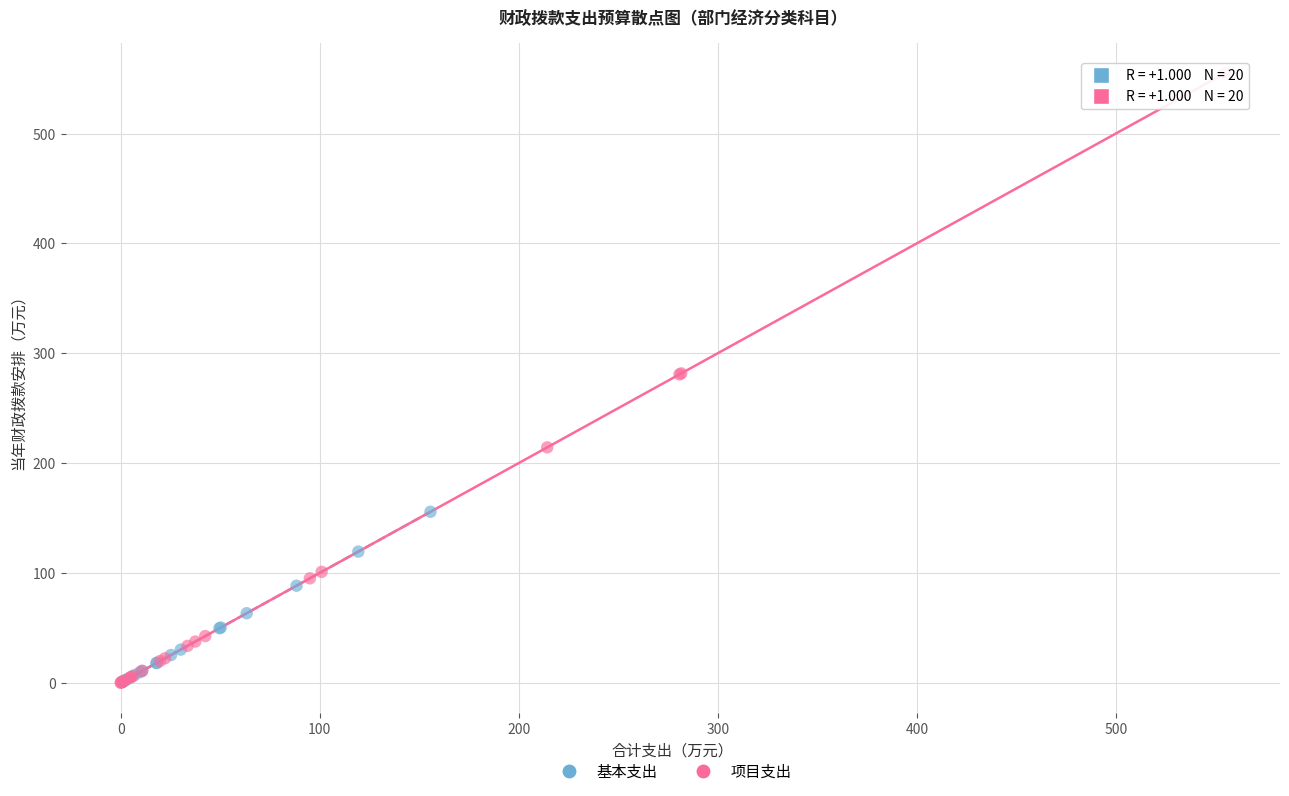

Which series contains the highest Y value?

项目支出